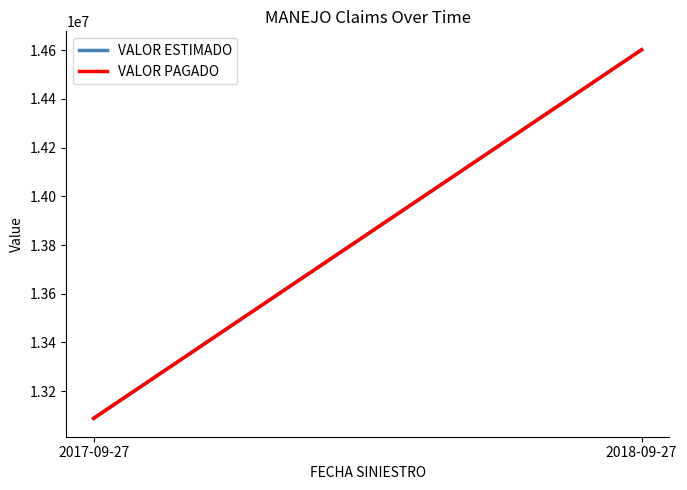

Reading left to right, list all the values displayed in this chart.

VALOR ESTIMADO: 13088787	14601300
VALOR PAGADO: 13088787	14601300